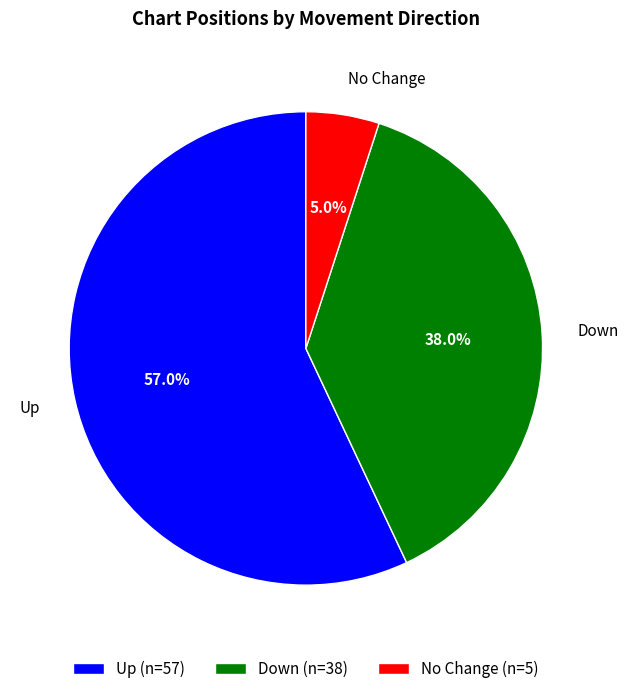

What is the total percentage of Up (n=57) and No Change (n=5)?

62.0%